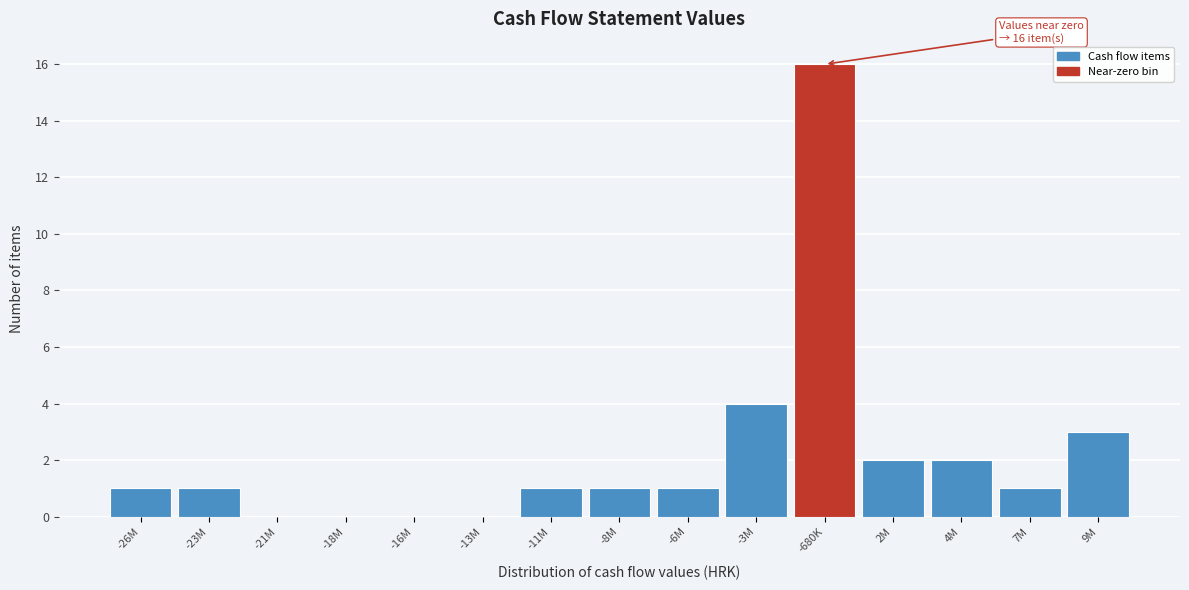

Reading right to left, transcribe all the data shown in this chart.

9M=3	7M=1	4M=2	2M=2	-680K=16	-3M=4	-6M=1	-8M=1	-11M=1	-13M=0	-16M=0	-18M=0	-21M=0	-23M=1	-26M=1